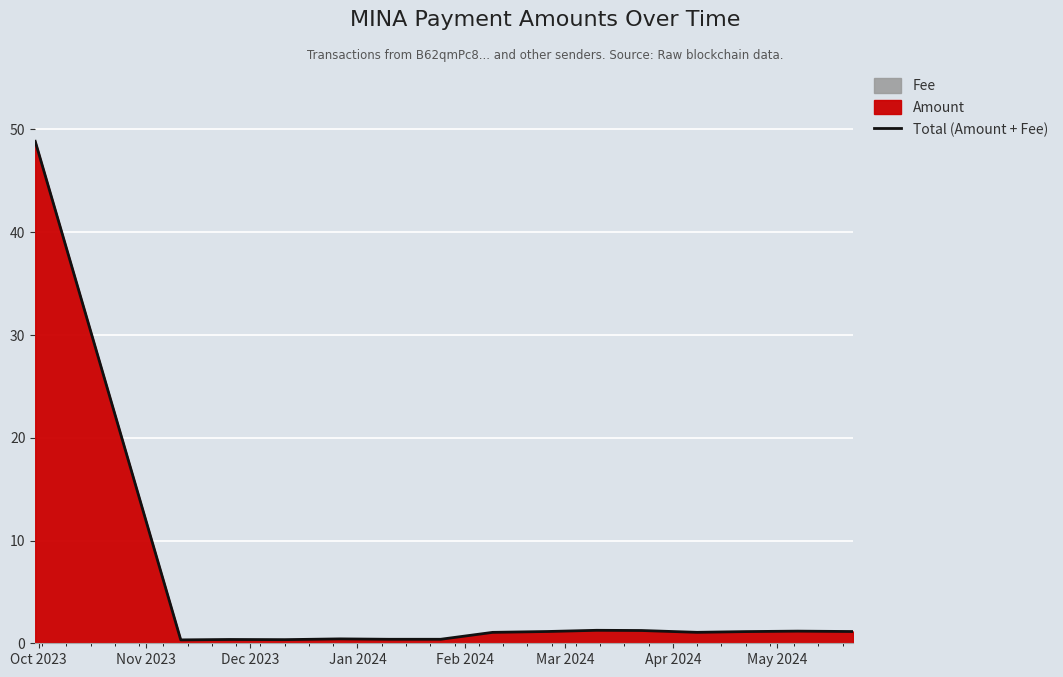

Between Feb 2024 and Apr 2024, which is larger?

Feb 2024